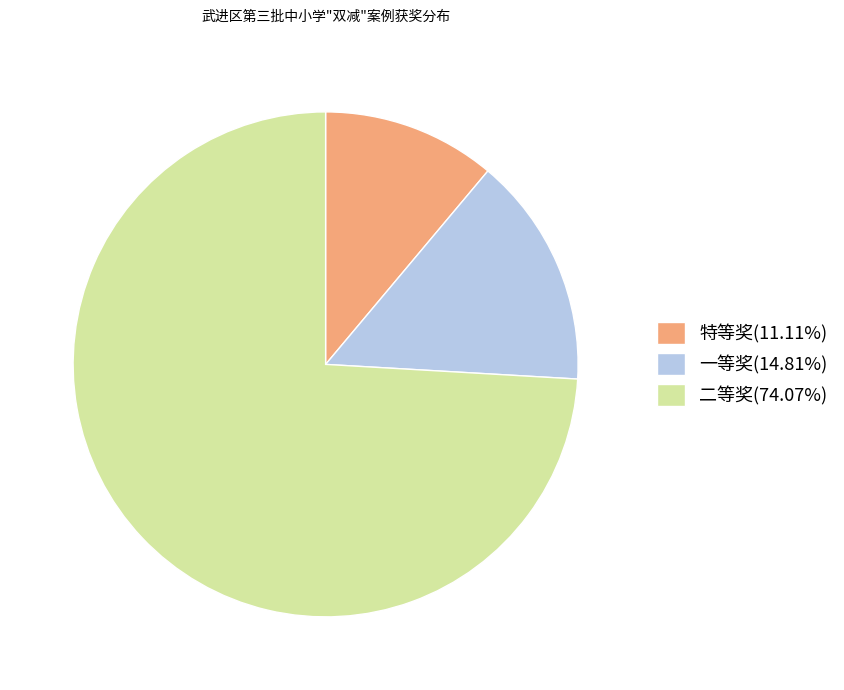

Which has a higher value, 一等奖 or 二等奖?

二等奖